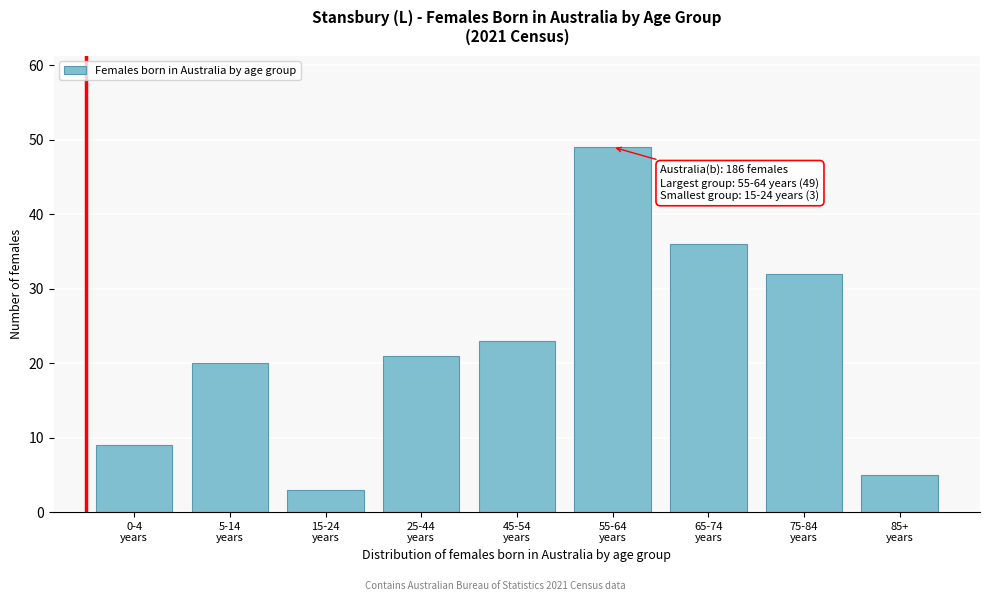

Reading left to right, transcribe all the data shown in this chart.

9	20	3	21	23	49	36	32	5